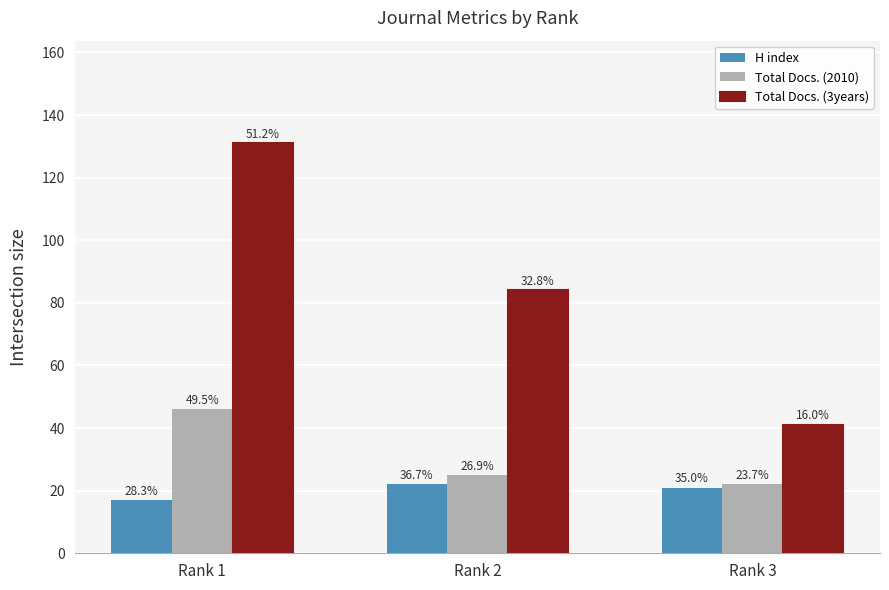

What is the value of the Total Docs. (2010) bar at the 1st from the left?

46